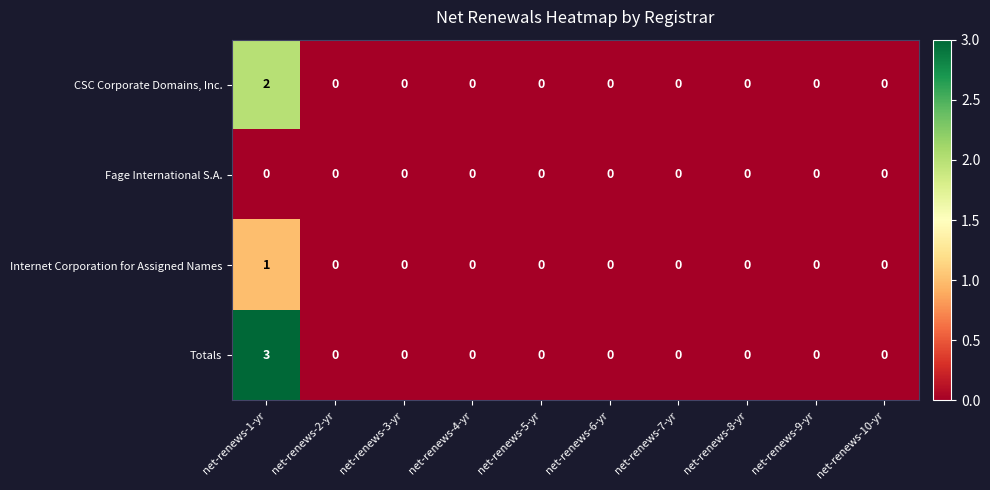

What is the maximum value for Totals?

3